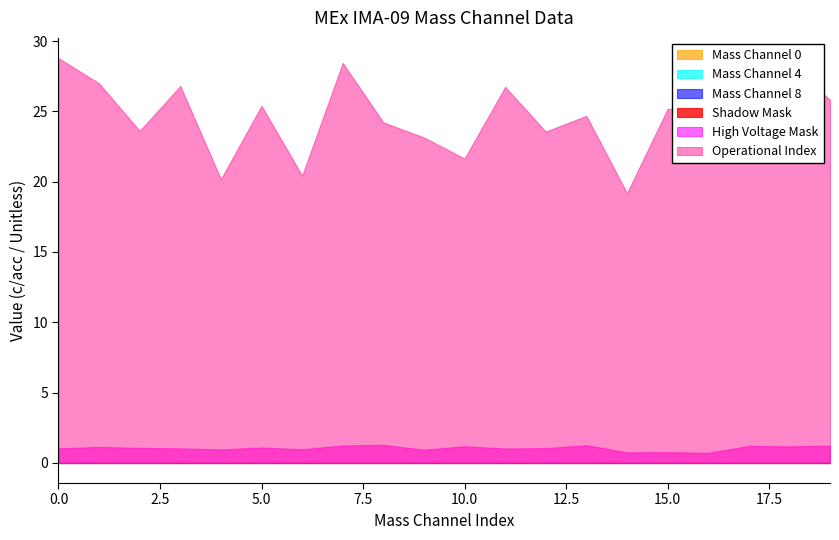

What is the total value across all series at 19?

25